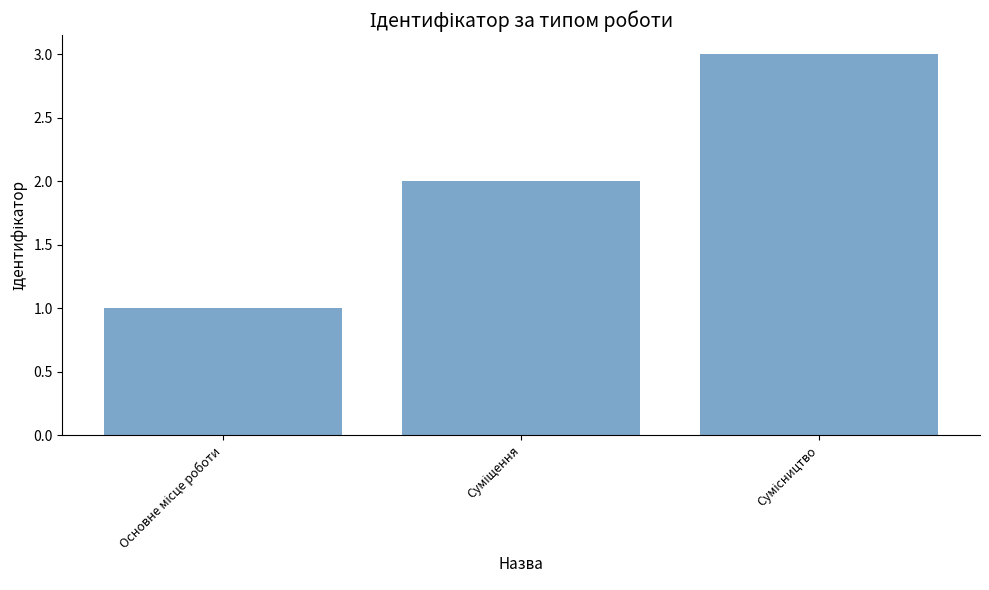

What is the greatest value displayed?

3